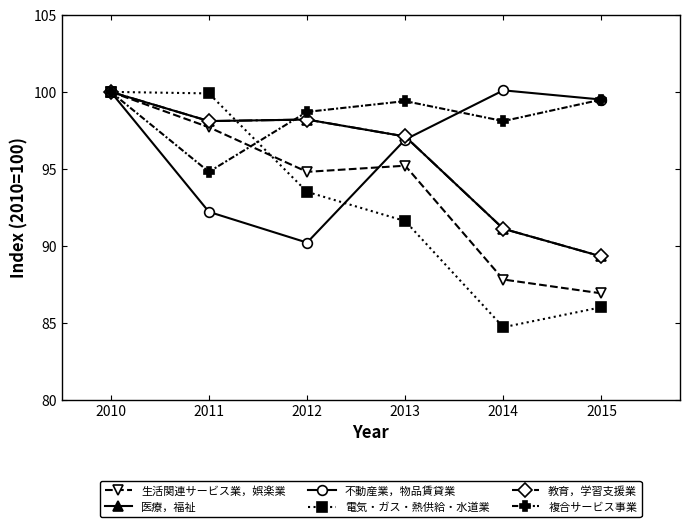

The value of 不動産業，物品賃貸業 at 2015 is 99.5. True or false?

True